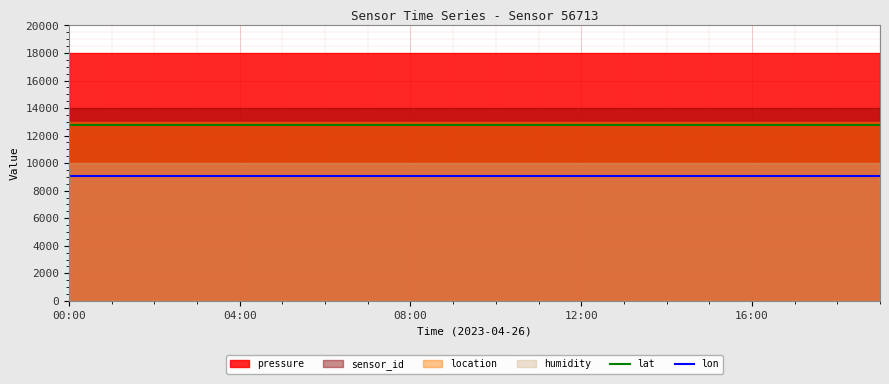

At which label is lat closest to 12750?

00:00